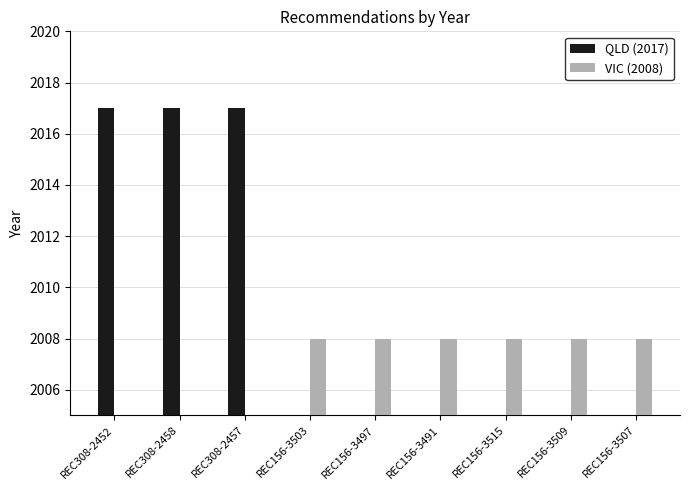

Which series has the widest spread of values?

QLD (2017)